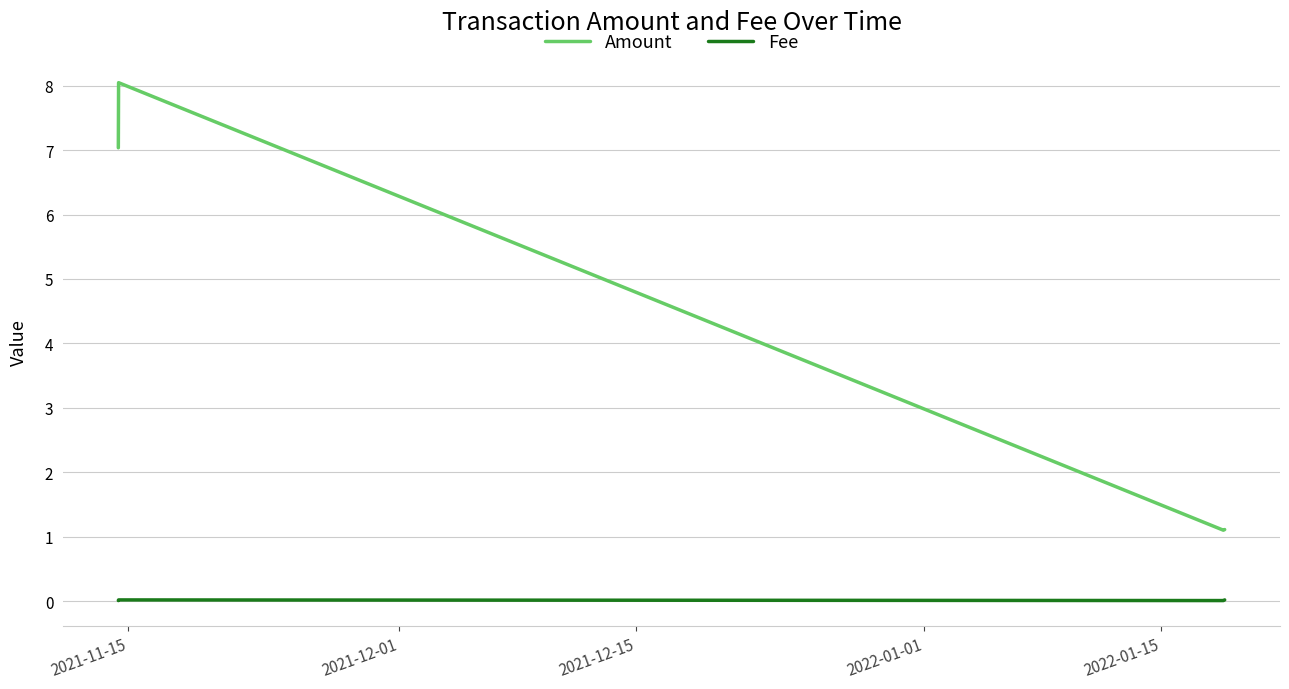

Rank the series by their average value, from lowest to highest.

Fee, Amount